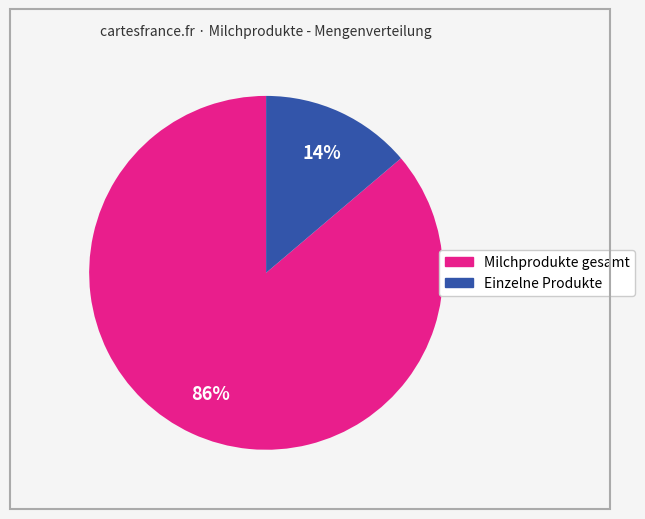

How many slices are in this pie chart?

2